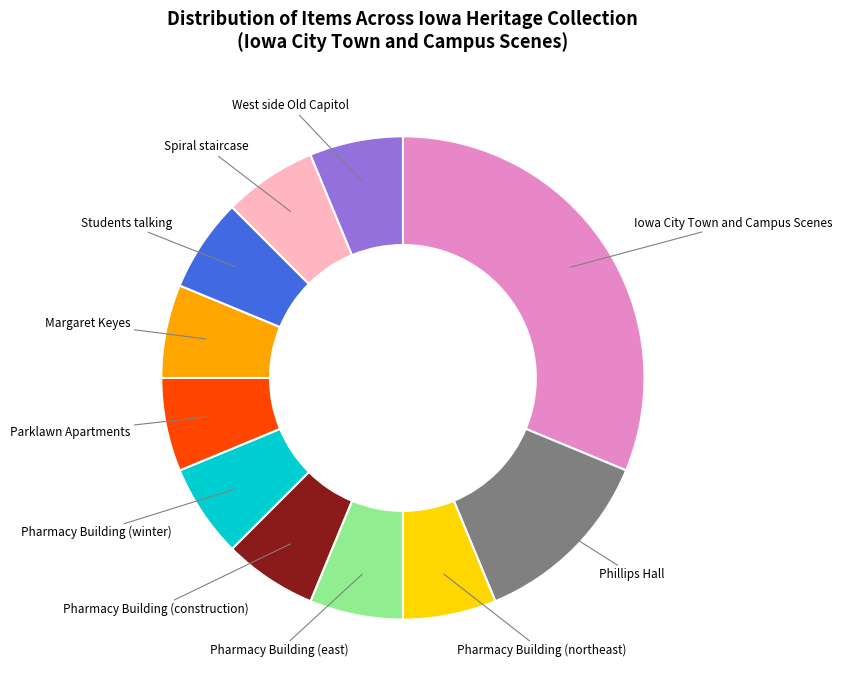

Is it true that Pharmacy Building (construction) is 17% of the pie?

False